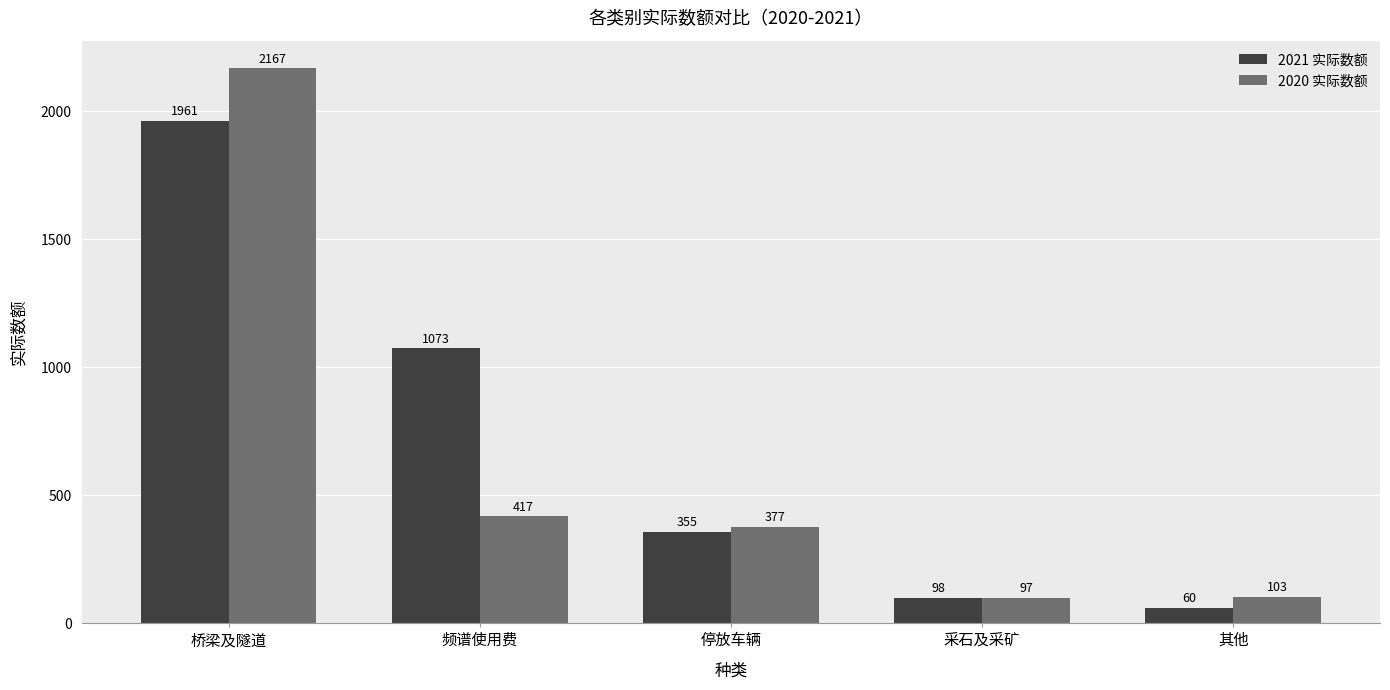

Which category has the highest value across all series?

桥梁及隧道